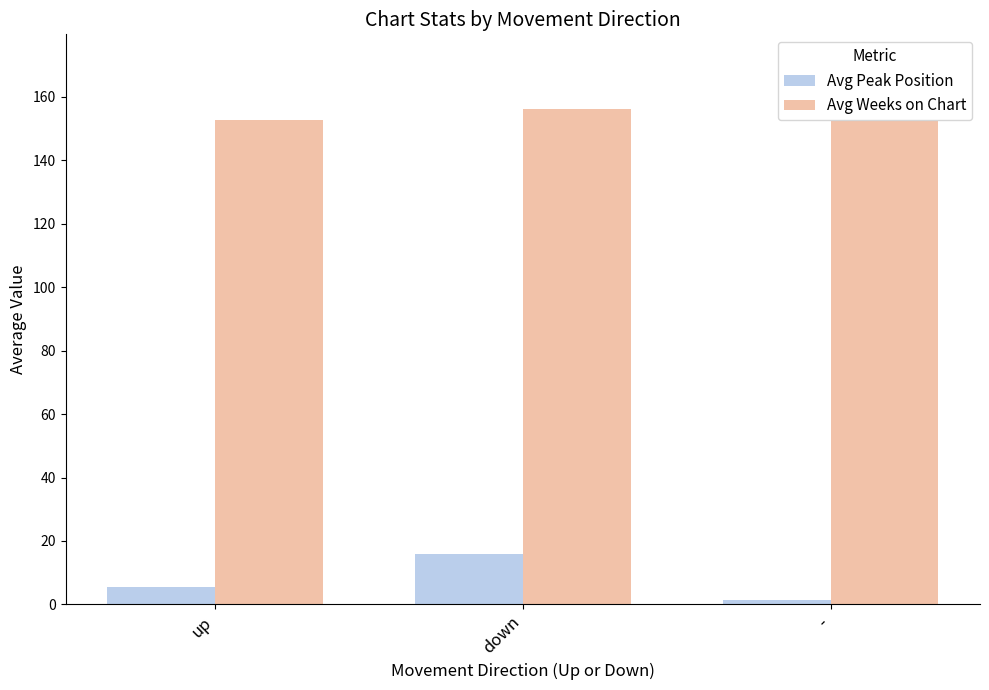

Which series has the widest spread of values?

Avg Peak Position